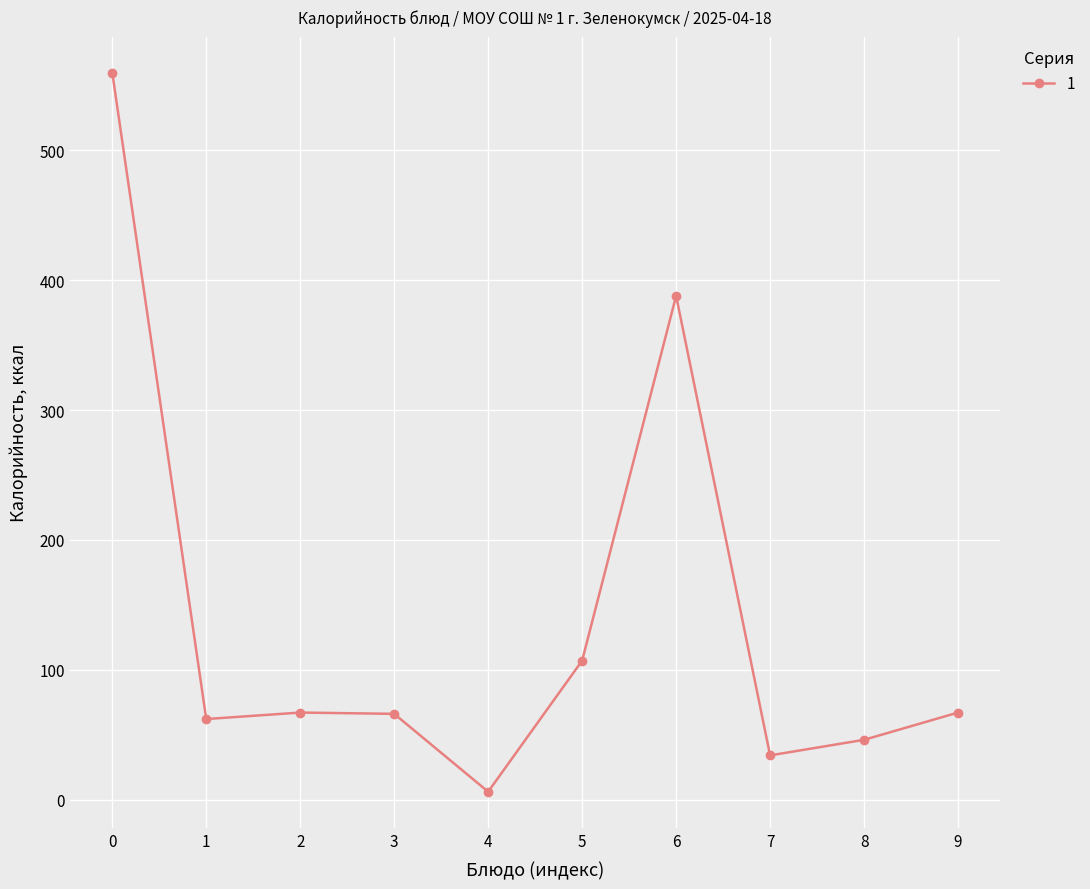

At which label does the data first exceed 67?

0